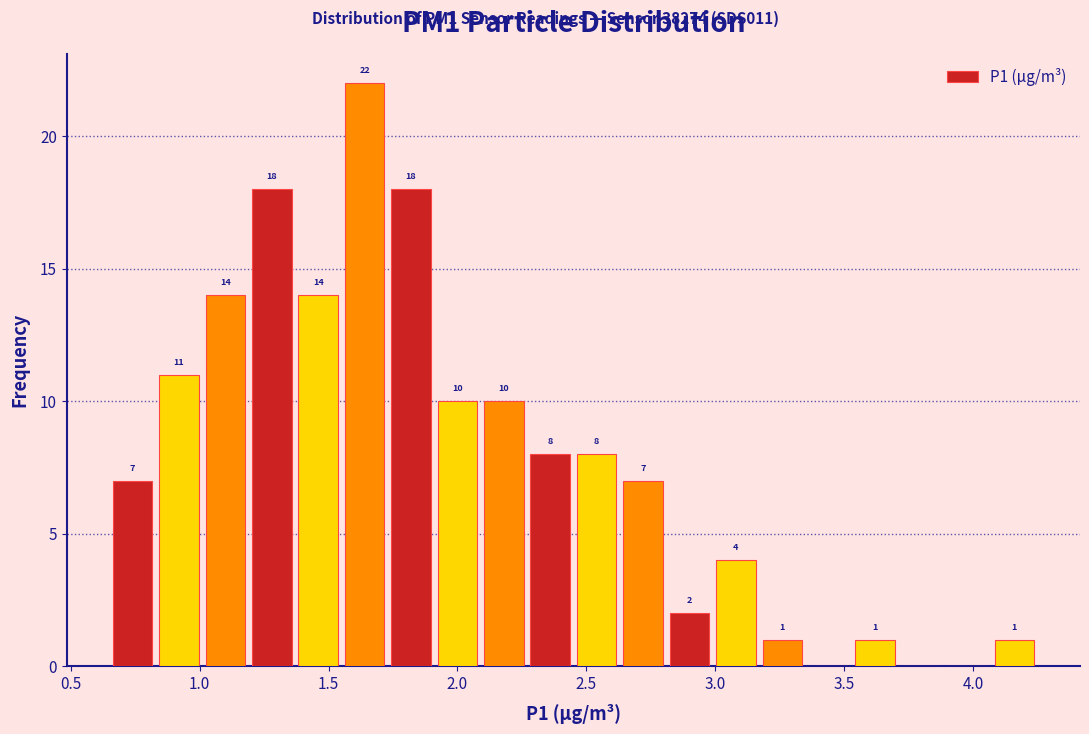

Read against the x-axis, roughly where is the centre of the tallest bar?

1.65